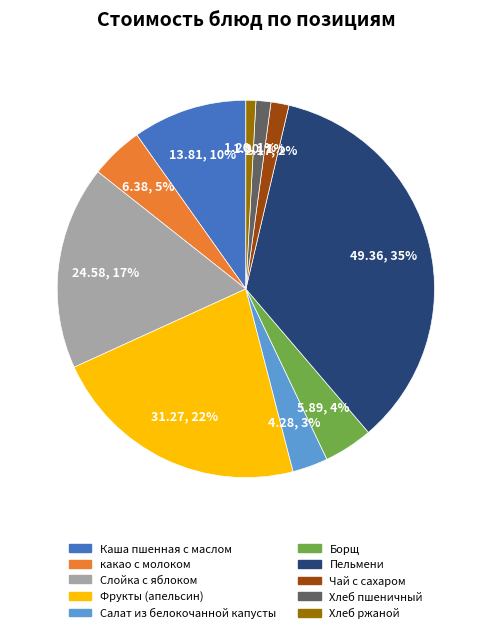

Does Пельмени represent more than half of the total?

No